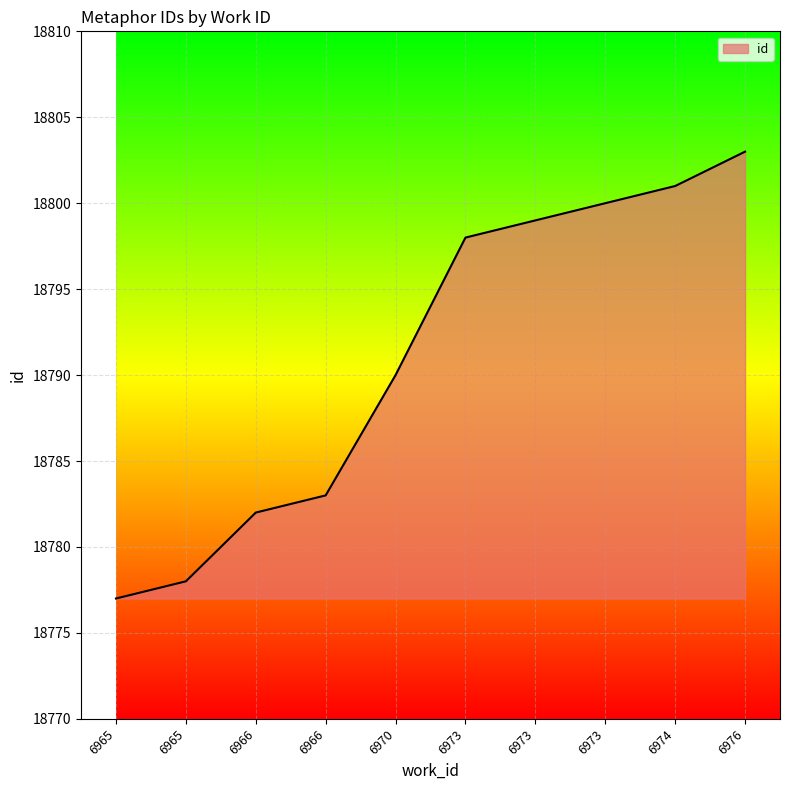

Between 6965 and 6973, which is larger?

6973